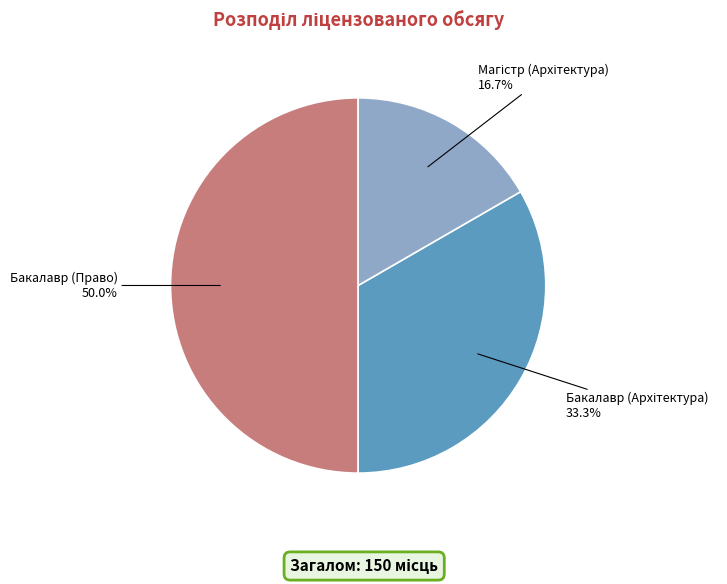

How many slices are in this pie chart?

3